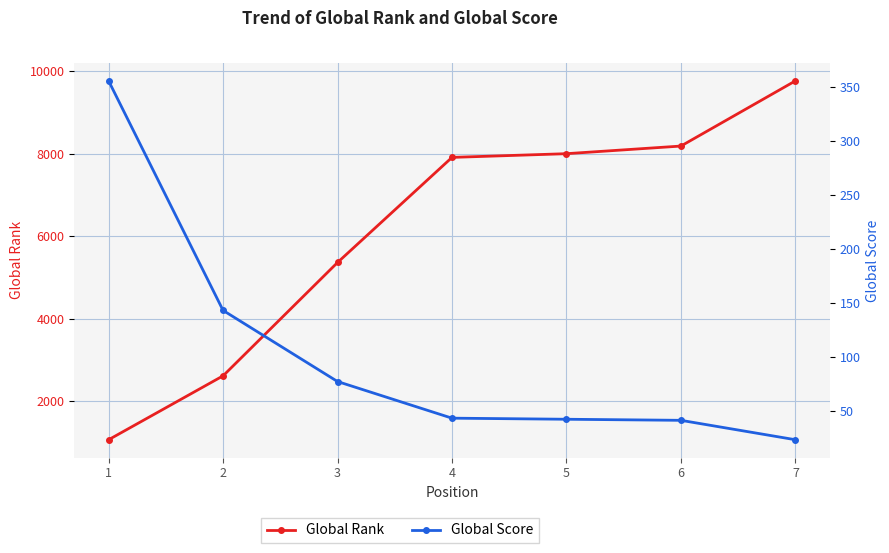

What is the maximum value for Global Rank?

9762